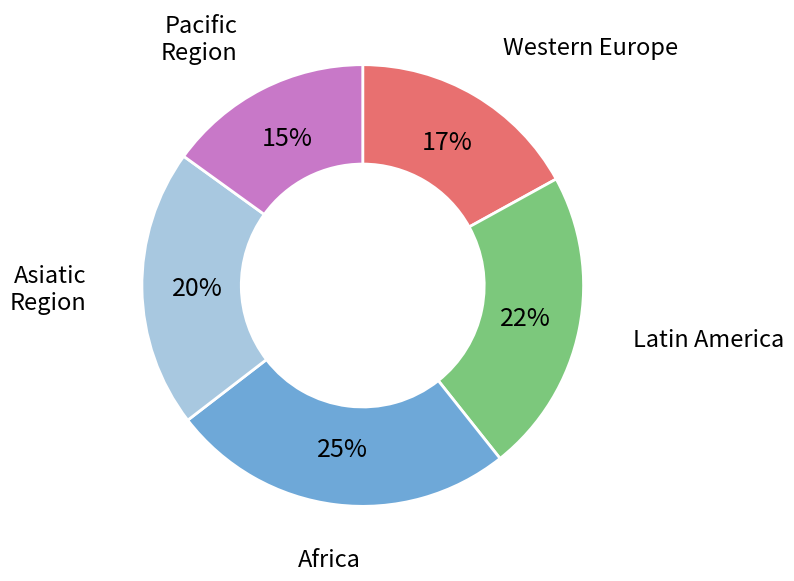

How many segments does this pie chart have?

5